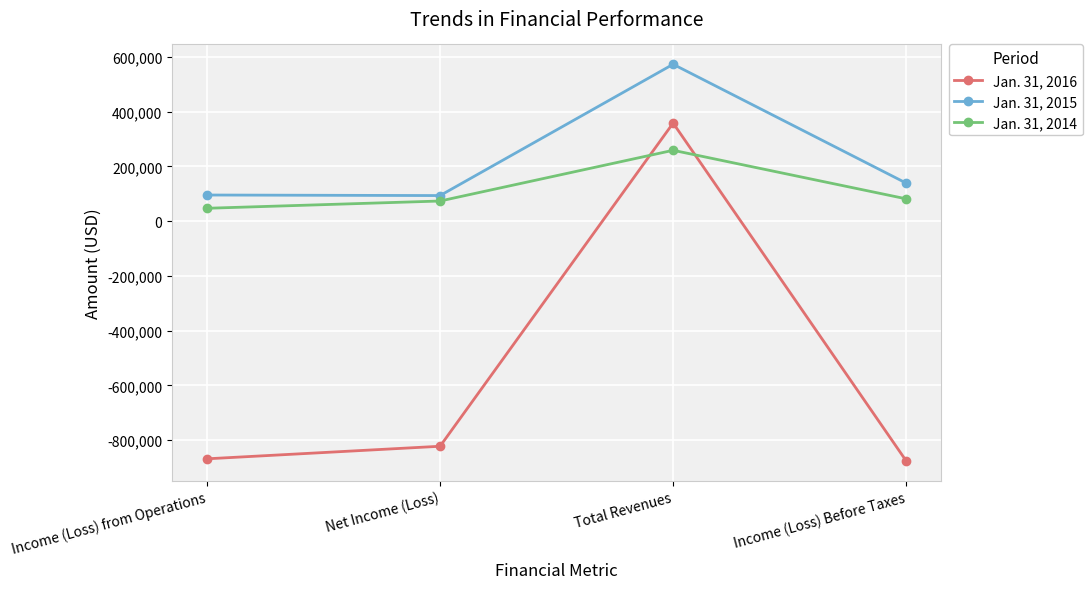

The Jan. 31, 2016 series shows -868183 at Income (Loss) from Operations. True or false?

True